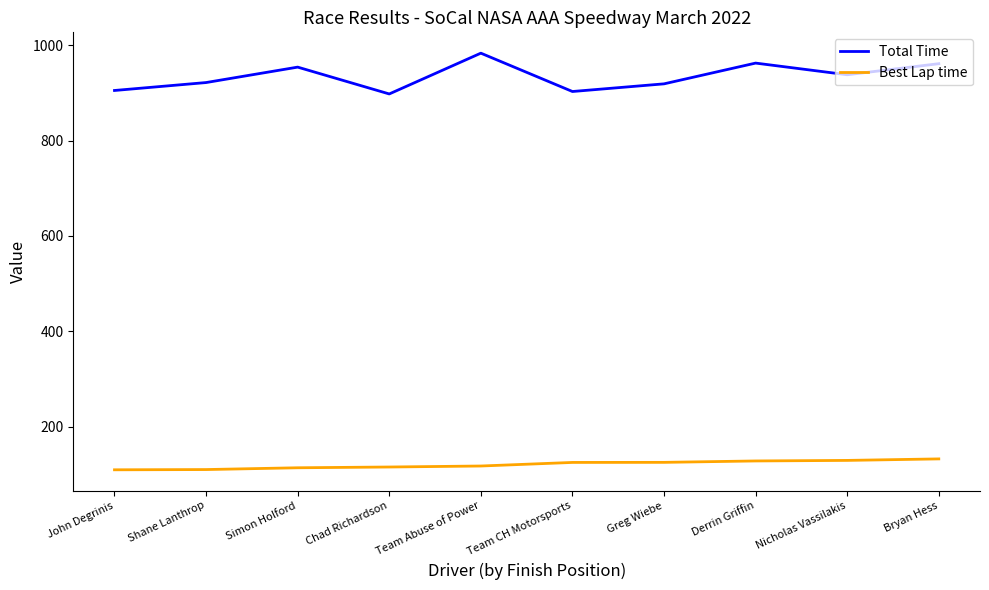

True or false: Total Time and Best Lap time intersect in this chart.

False